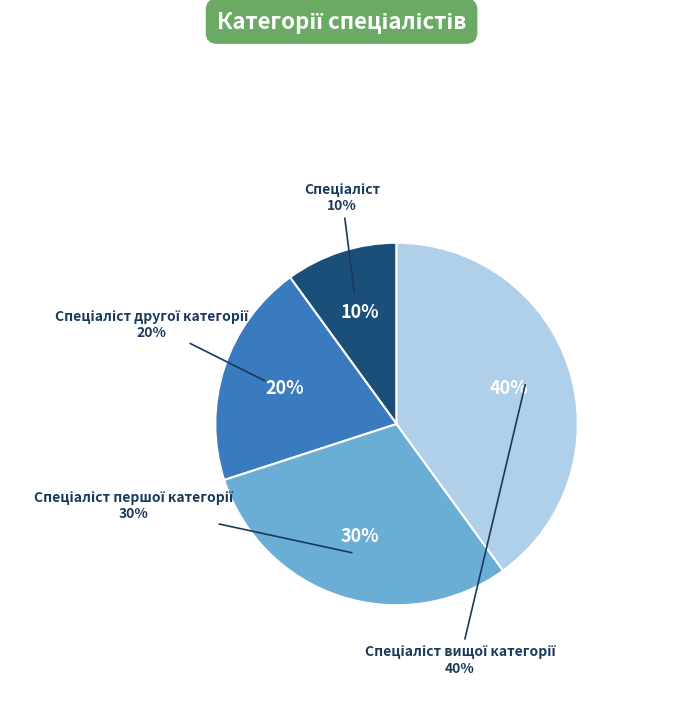

Rank the categories by value from highest to lowest.

Спеціаліст вищої категорії, Спеціаліст першої категорії, Спеціаліст другої категорії, Спеціаліст